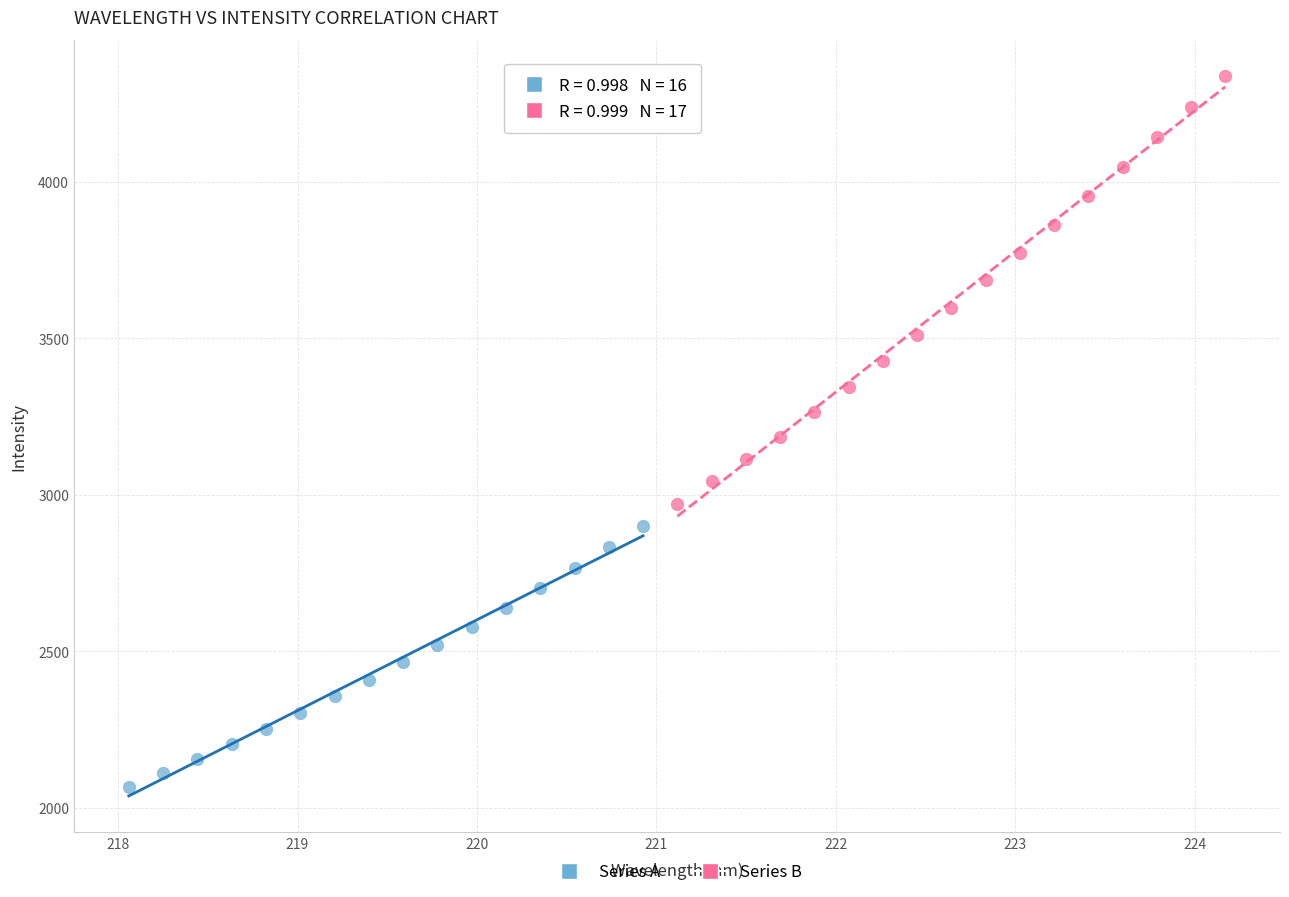

What are all the series names shown in the legend?

Series A, Series B